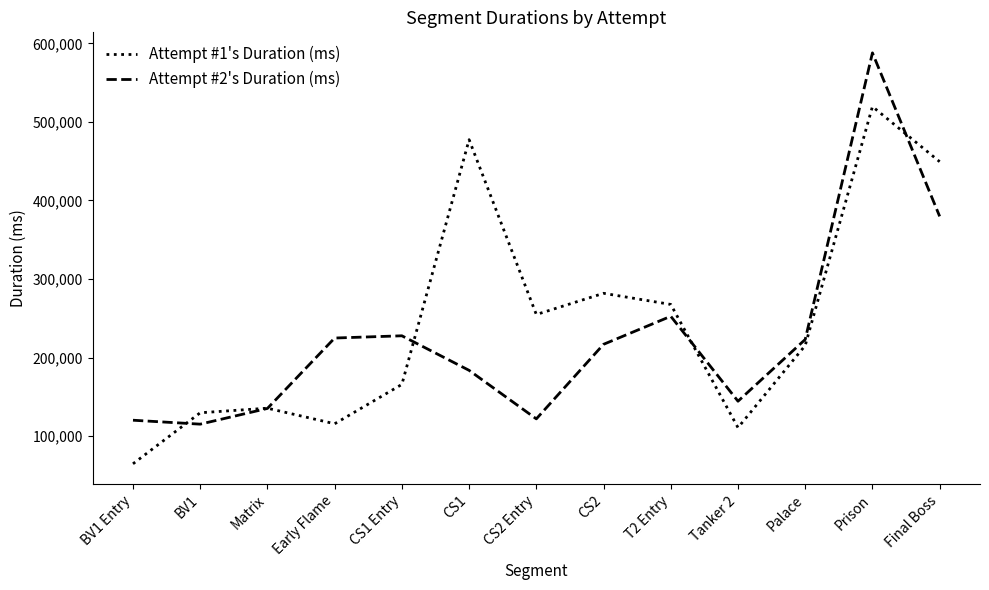

At which category does Attempt #1's Duration (ms) reach its first local peak?

Matrix